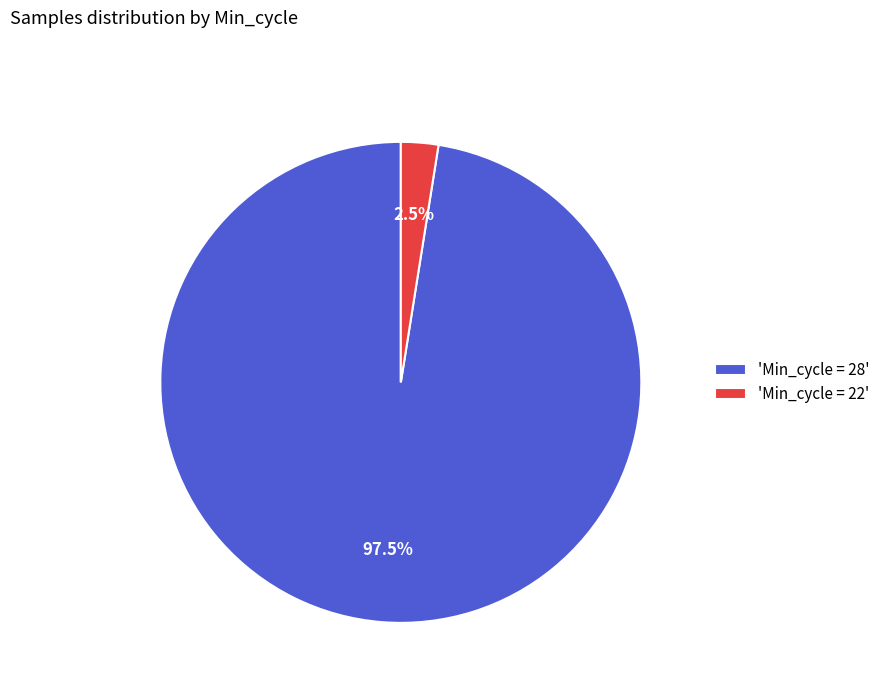

Between 'Min_cycle = 28' and 'Min_cycle = 22', which is larger?

'Min_cycle = 28'